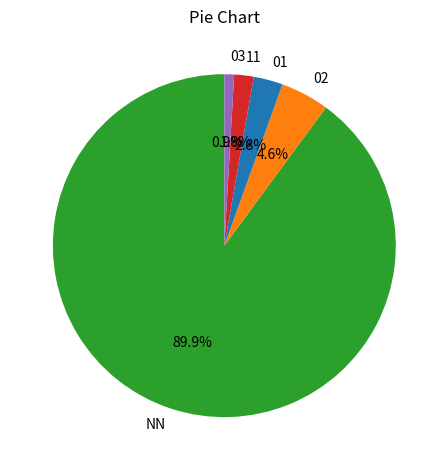

To the nearest percent, what is the difference between the NN and 02 slice percentages?

85%